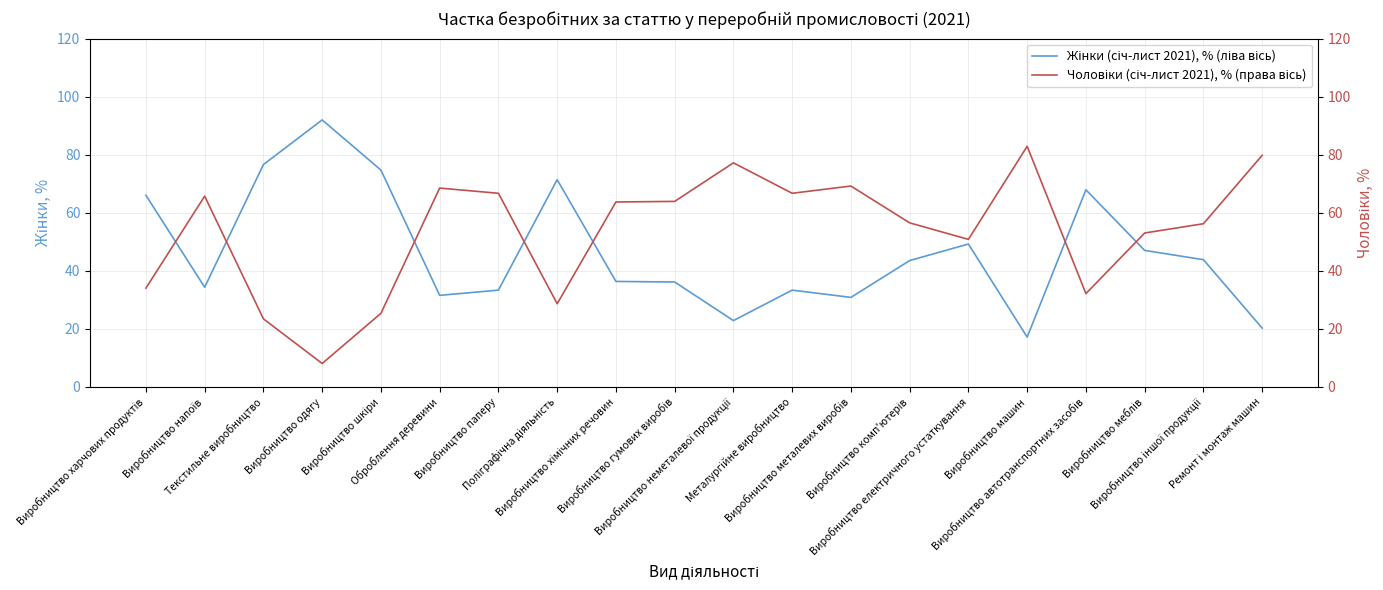

What are all the series names shown in the legend?

Жінки (січ-лист 2021), % (ліва вісь), Чоловіки (січ-лист 2021), % (права вісь)